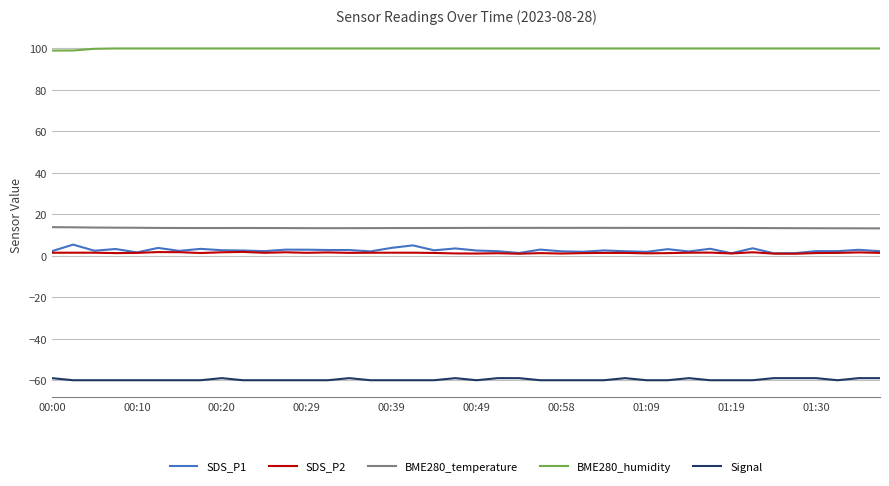

Which series has the largest total across all categories?

BME280_humidity